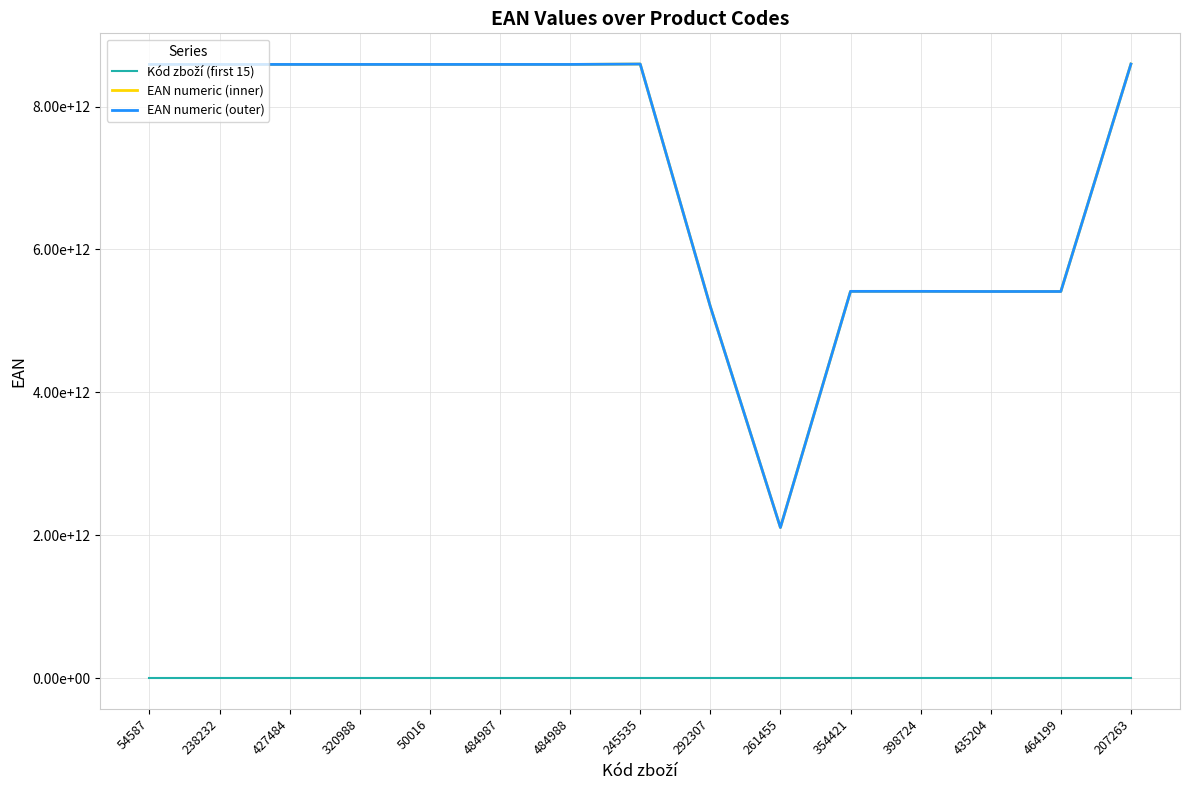

Does the chart display data point markers on the line(s)?

No